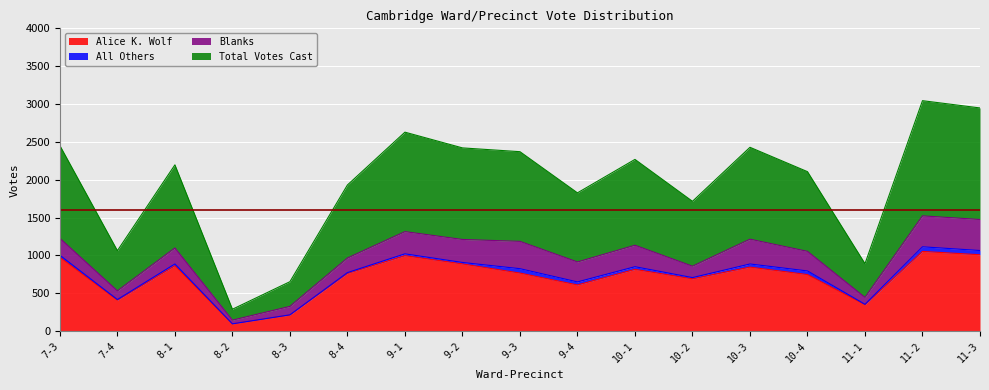

What is the label of the 13th point from the left?

10-3